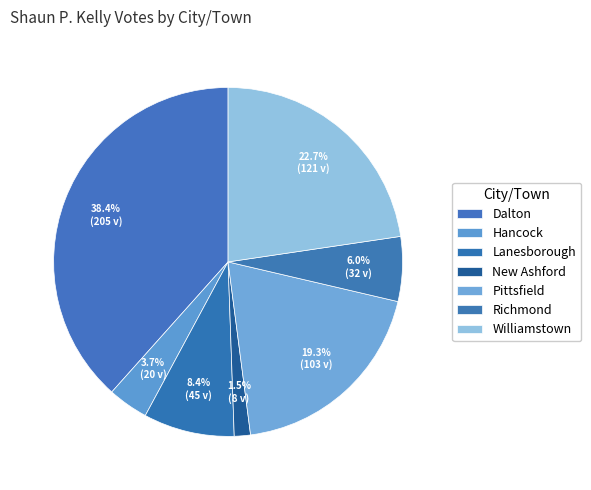

Which slice is the smallest?

New Ashford